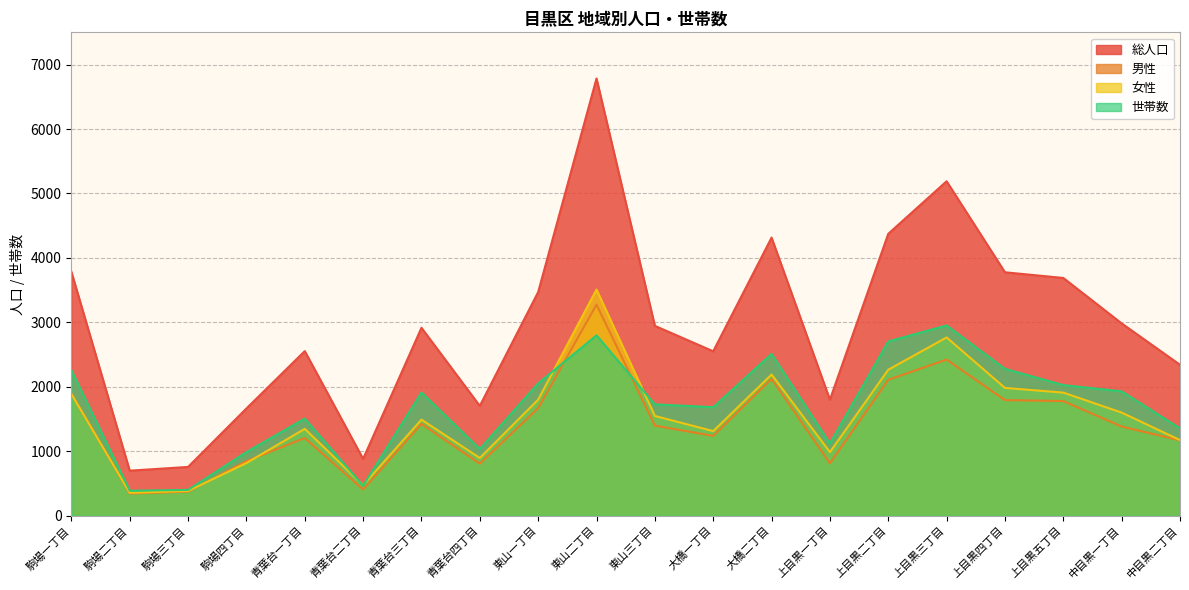

Between 青葉台二丁目 and 東山二丁目, which series saw the biggest shift?

総人口